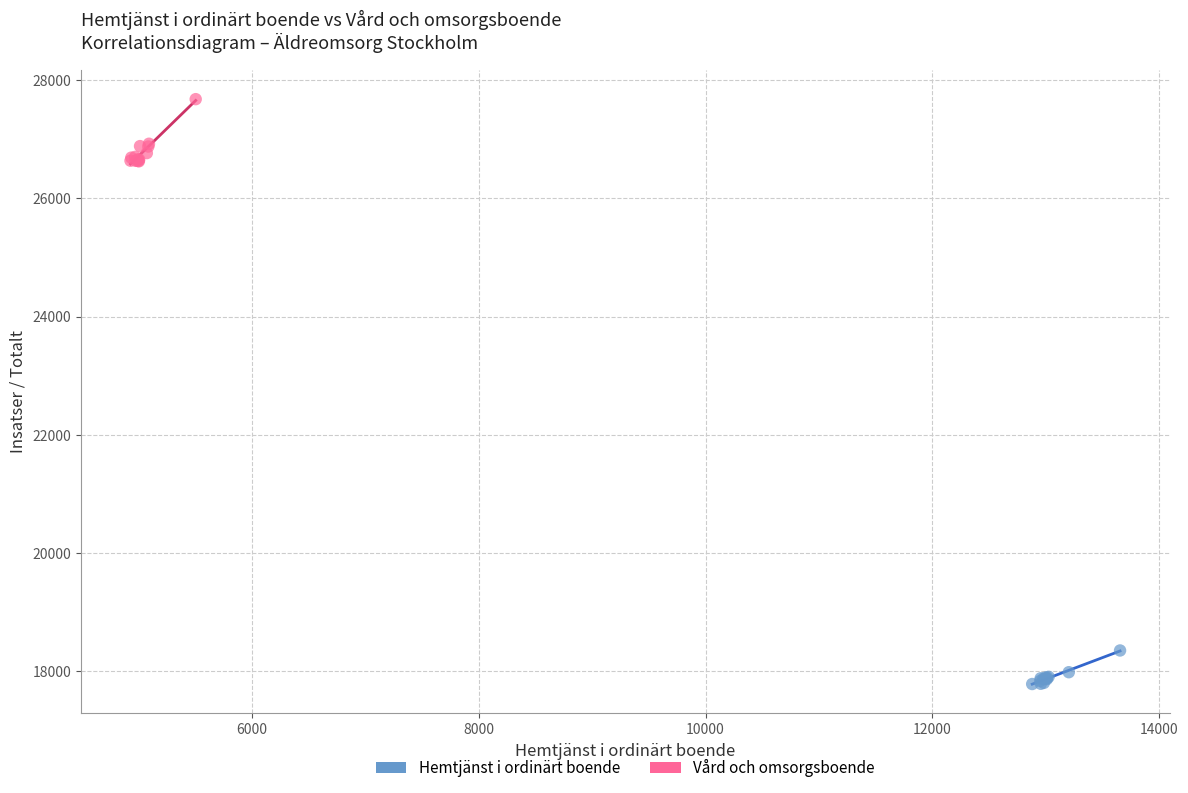

Which series has the largest Y range (max minus min)?

Vård och omsorgsboende